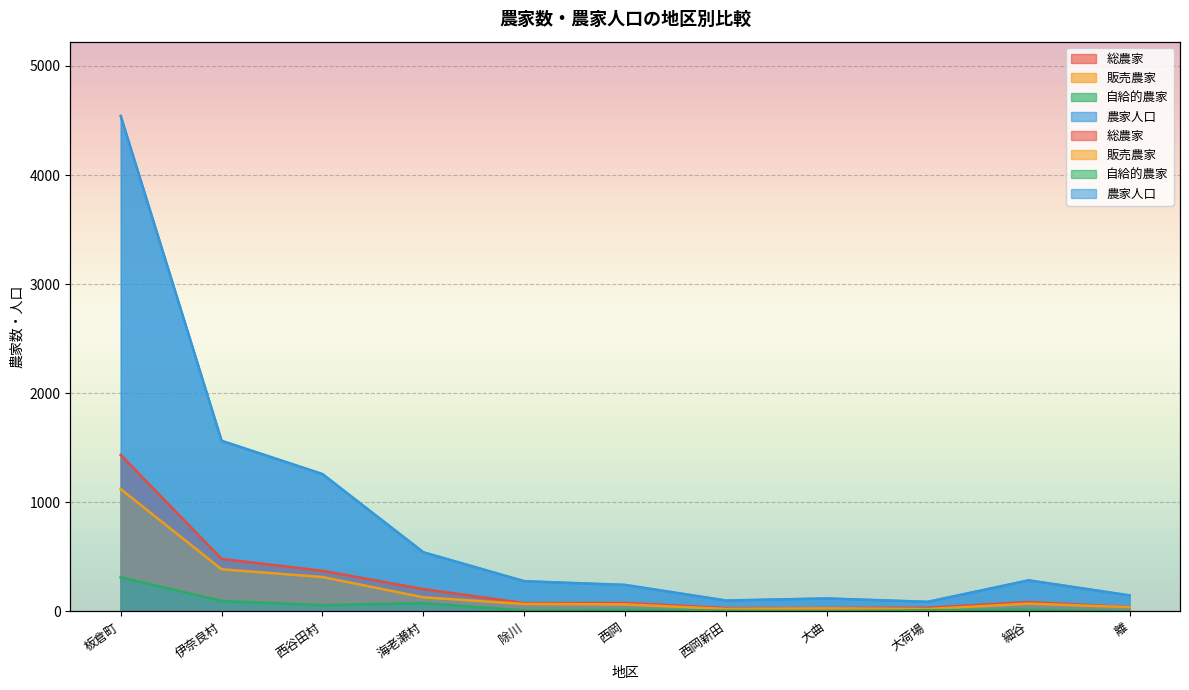

In 販売農家, how many points are higher than both neighbors (excluding endpoints)?

2